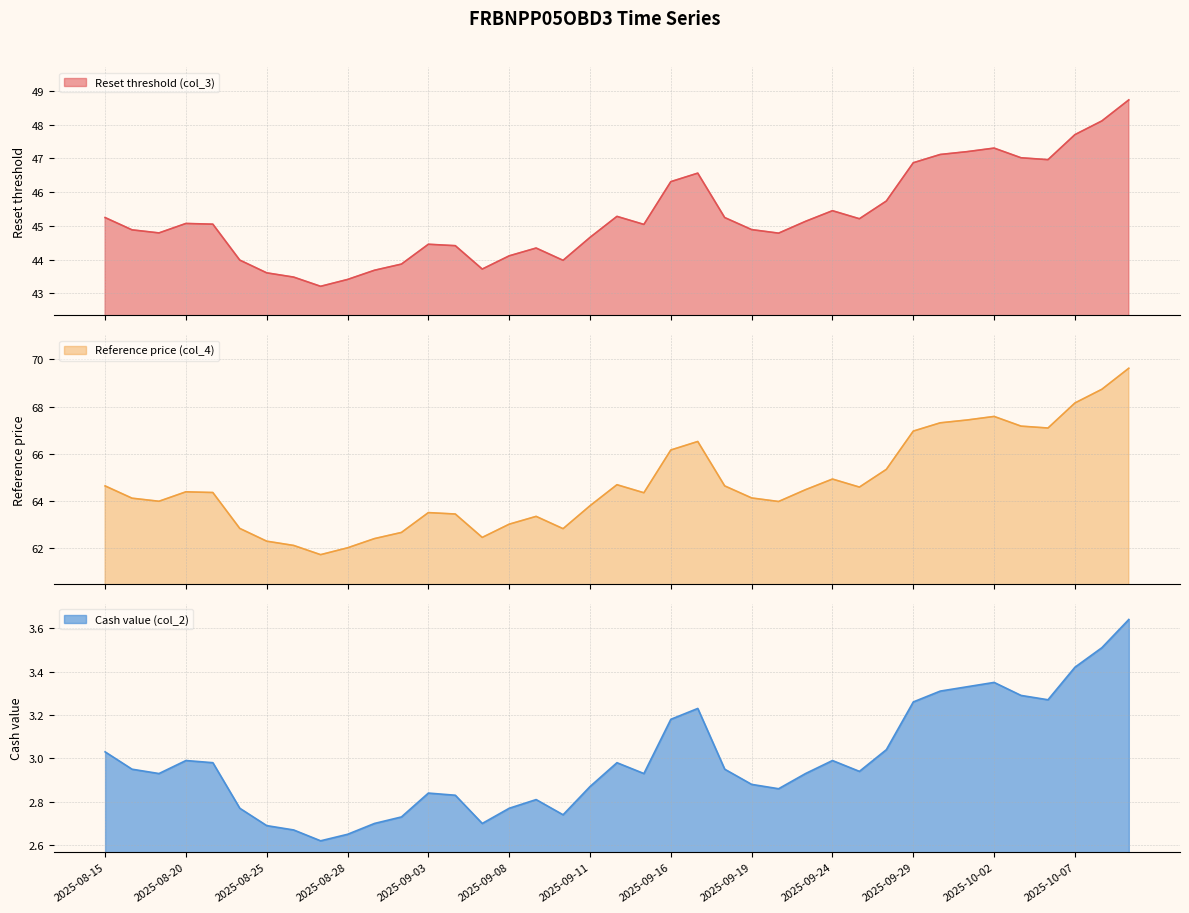

What are all the series names shown in the legend?

Reset threshold (col_3), Reference price (col_4), Cash value (col_2)